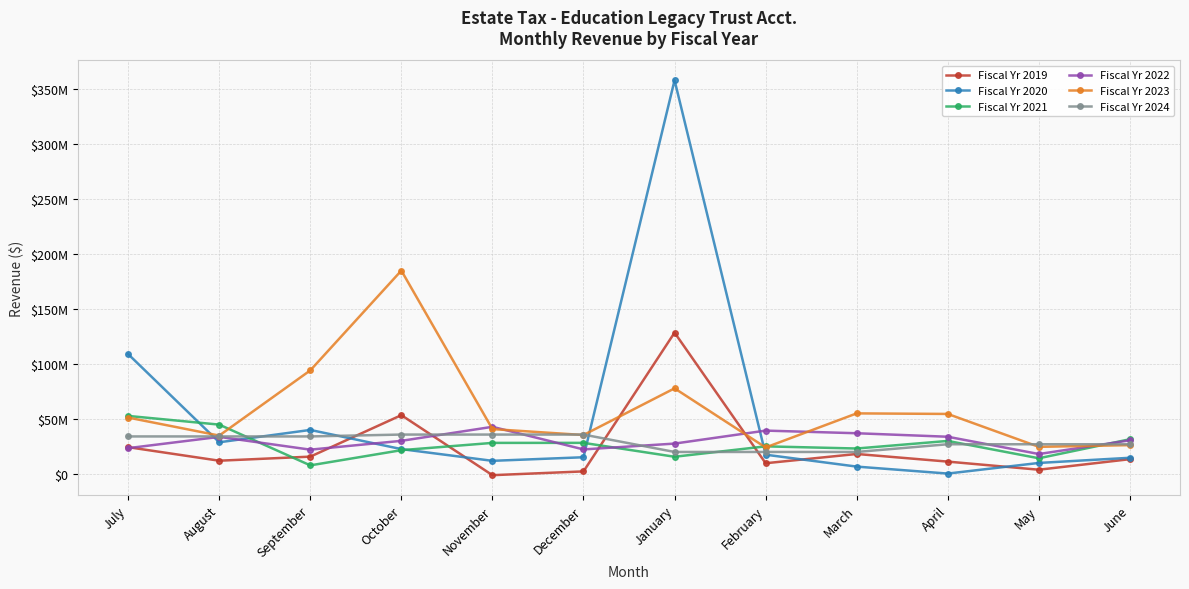

True or false: Fiscal Yr 2019 has a value of 32512445 at July.

False